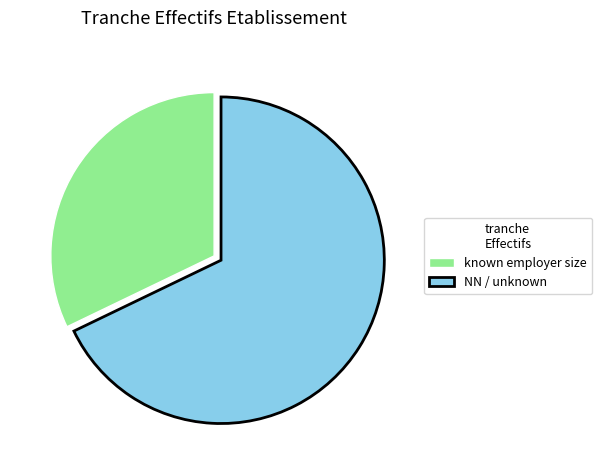

What is the majority slice?

NN / unknown